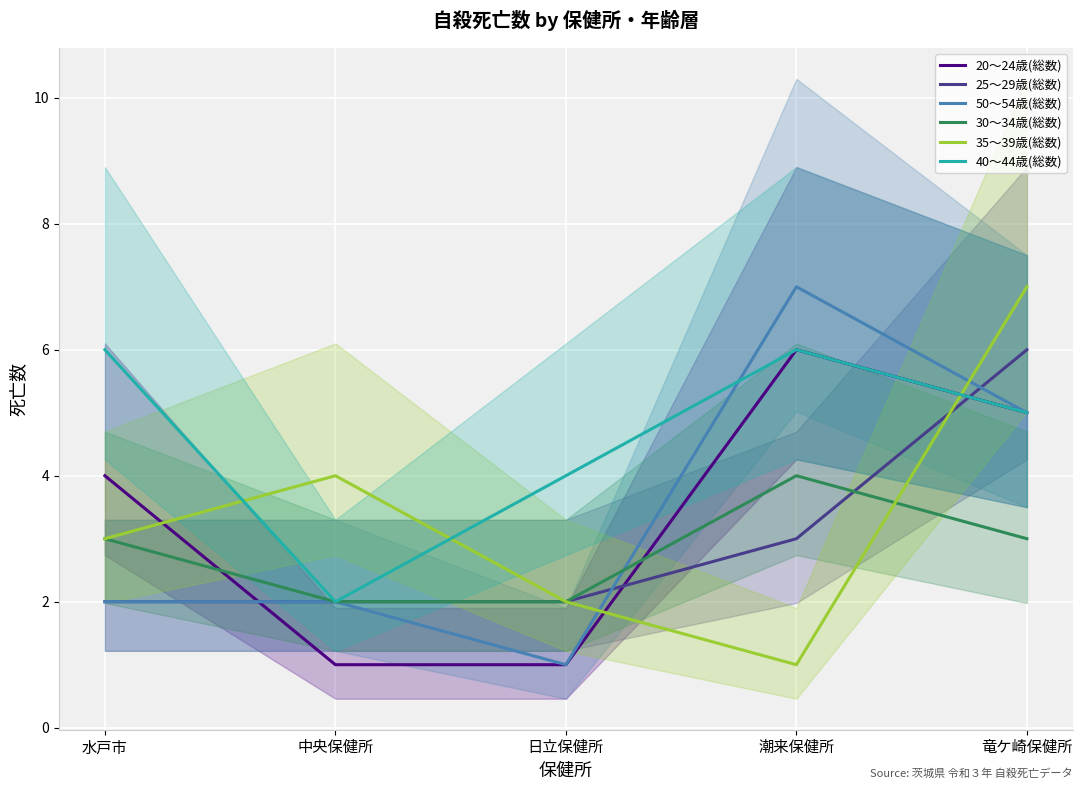

What is the highest value of the 25～29歳(総数) series?

6